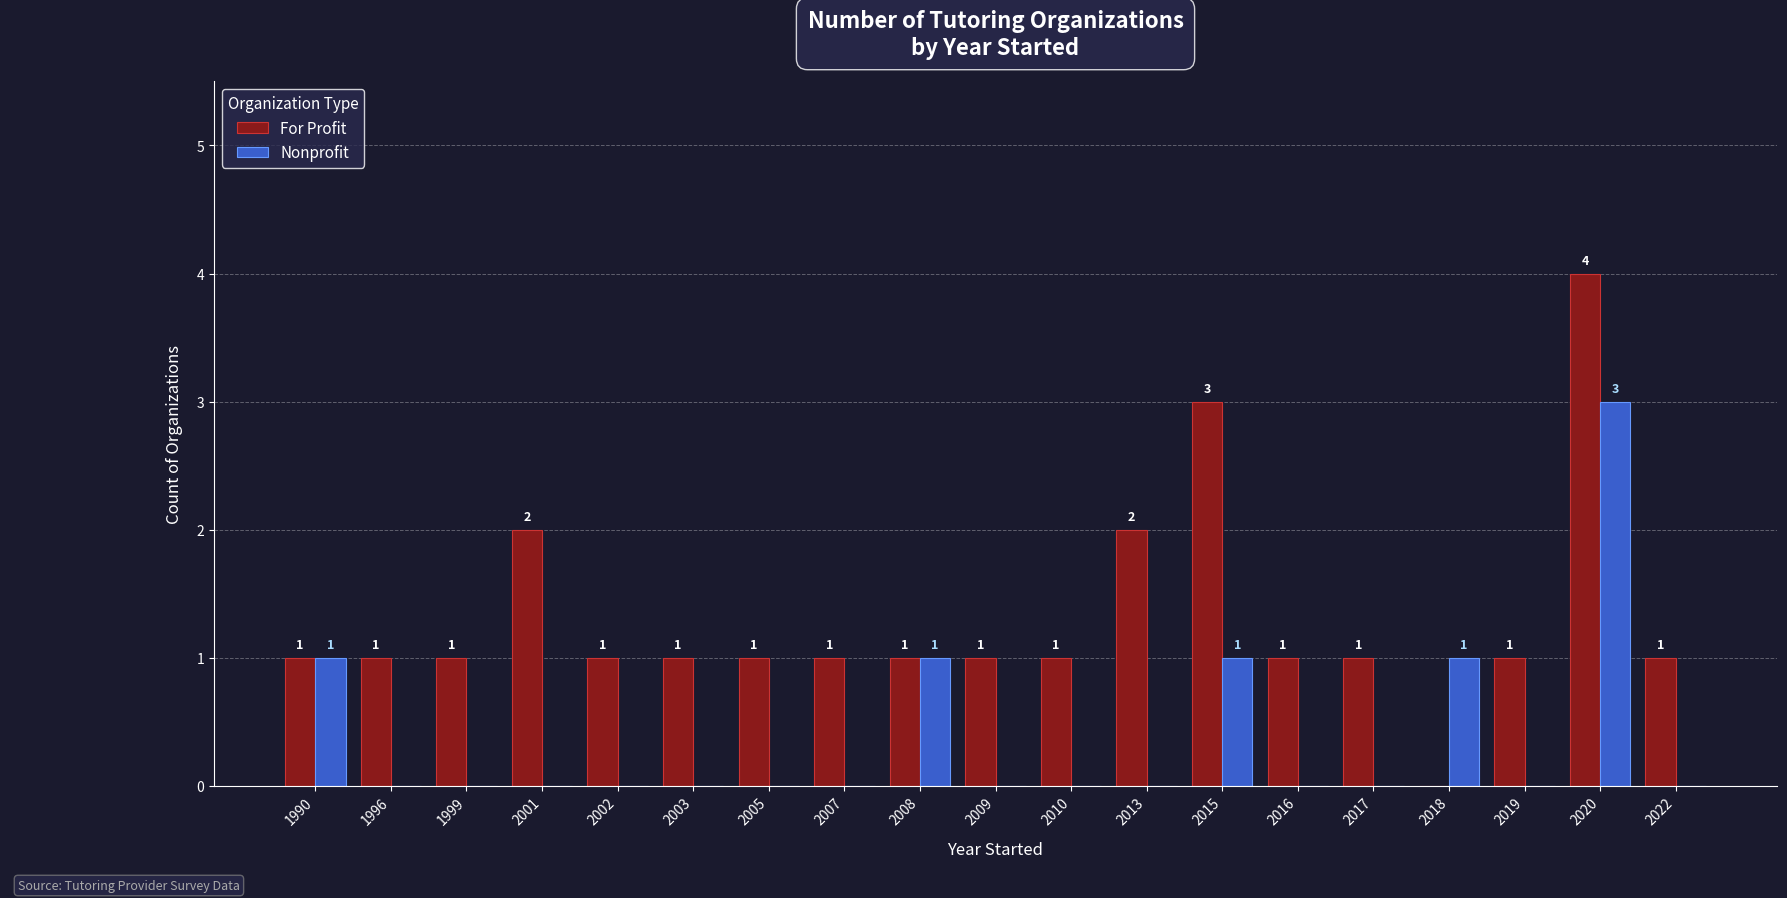

Which series has the largest total across all categories?

For Profit